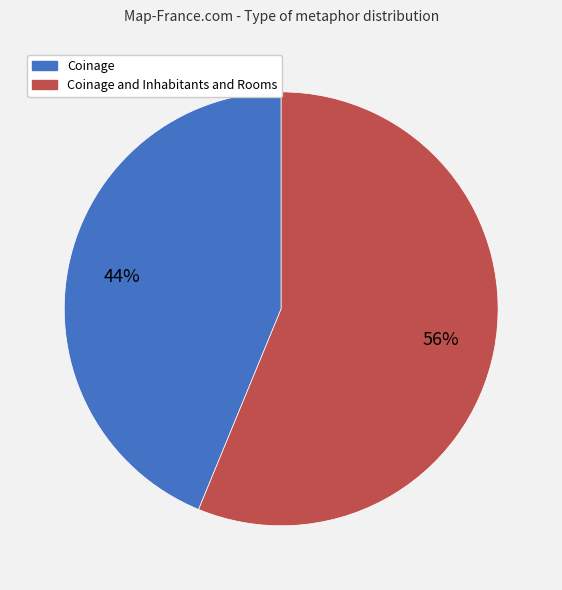

To the nearest percent, what is the difference between the largest and smallest slice percentages?

12%